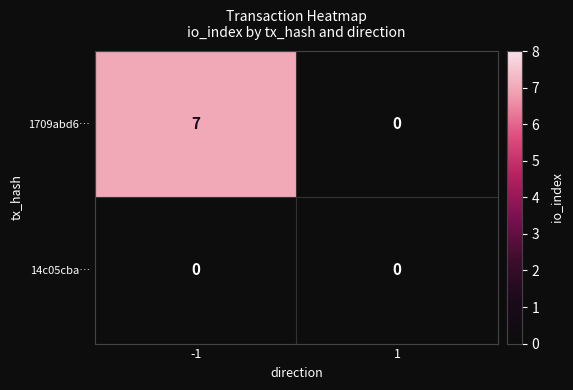

List the series in order of their overall mean, highest first.

1709abd6…, 14c05cba…